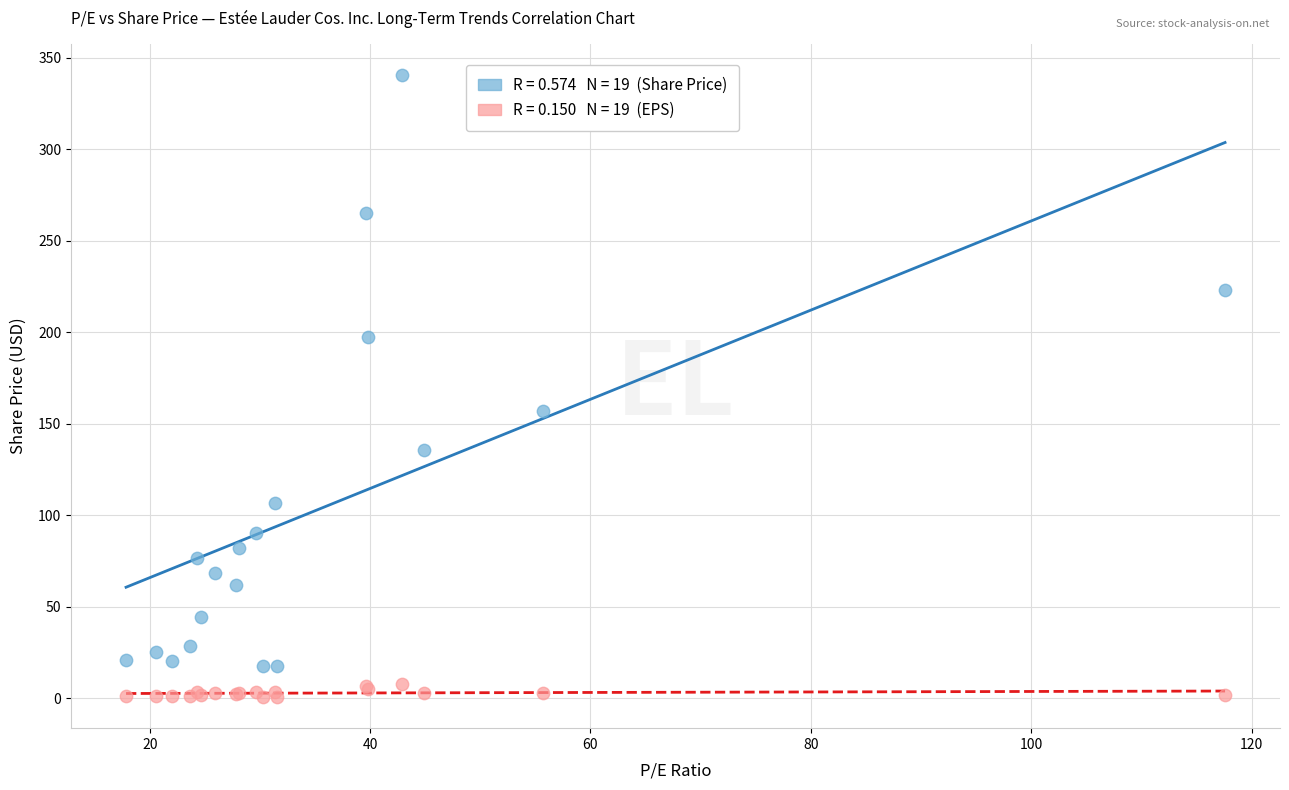

Across all series, what Y value is closest to 170?

156.7